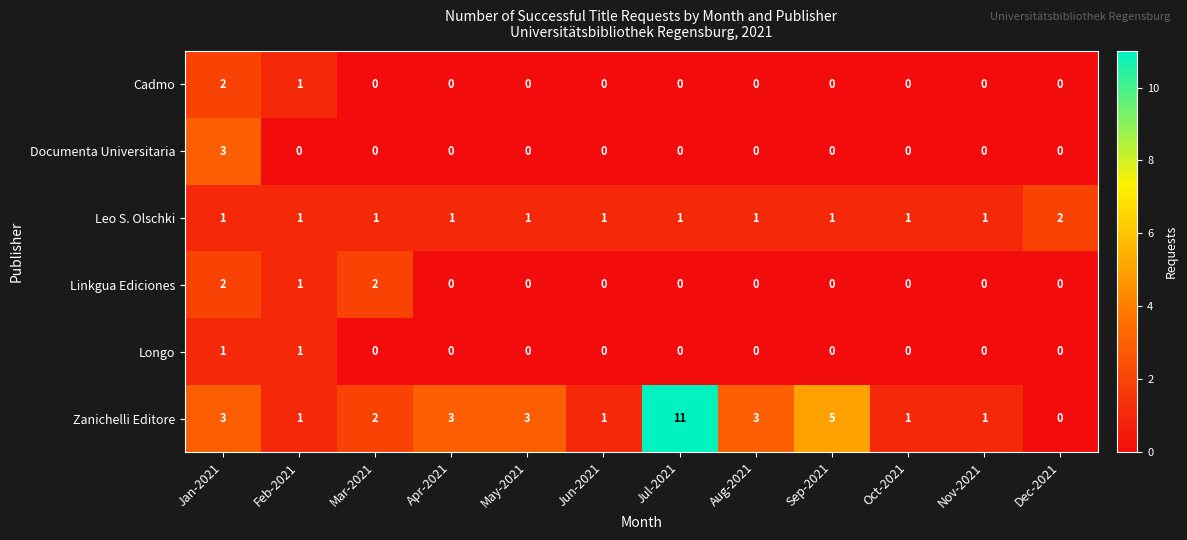

The value of Zanichelli Editore at Apr-2021 is 3. True or false?

True